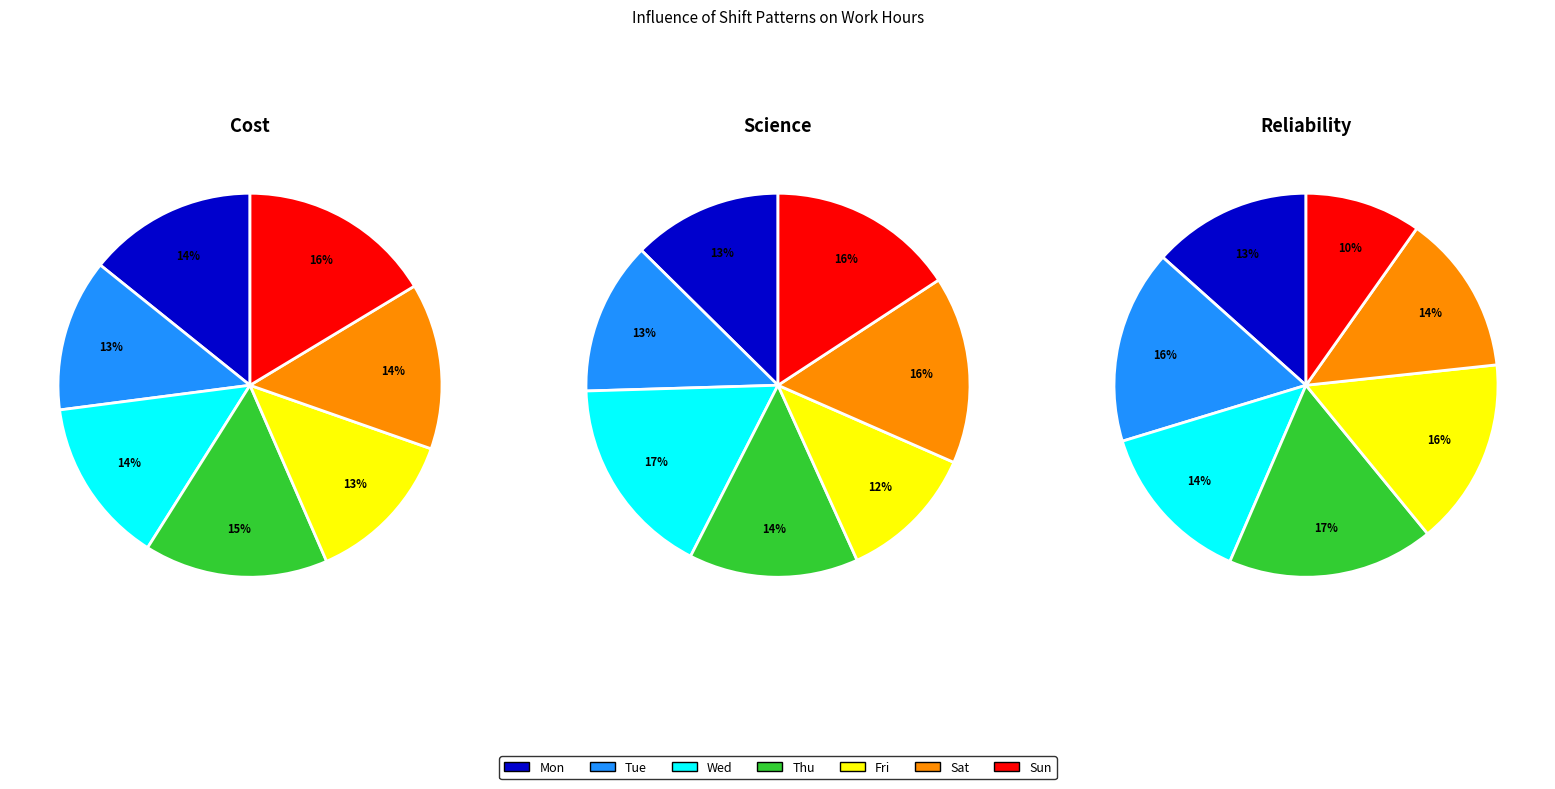

True or false: Wed accounts for 26% of the total.

False